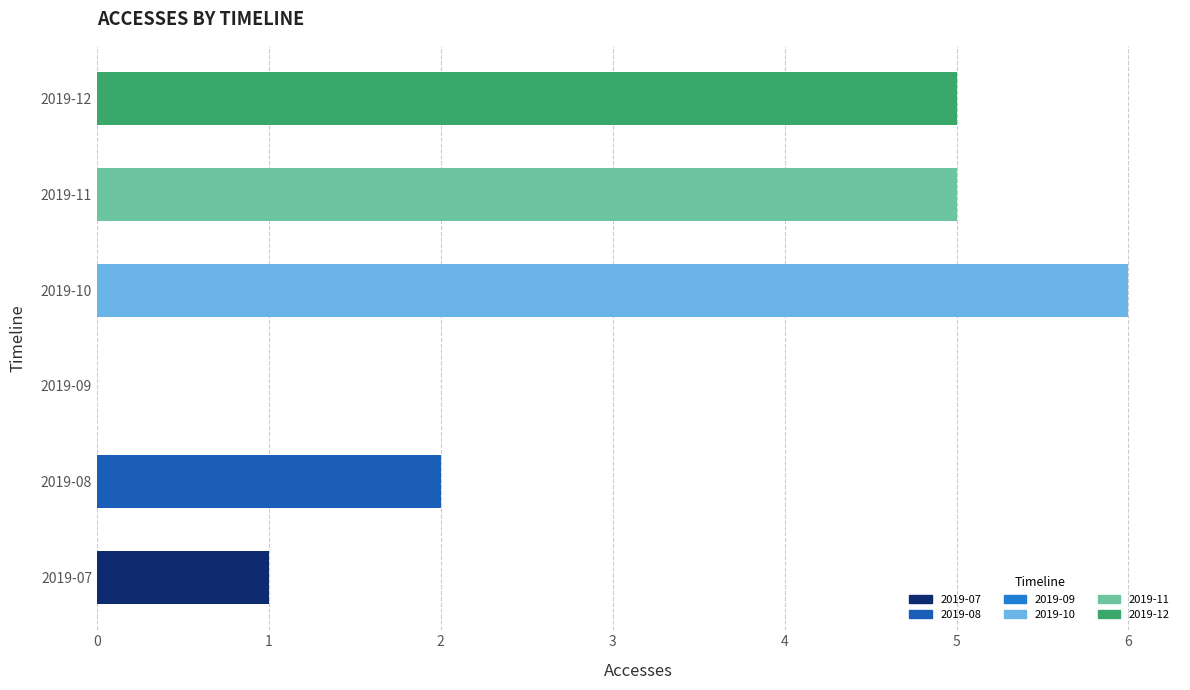

How many data points in Methods are less than 1?

1